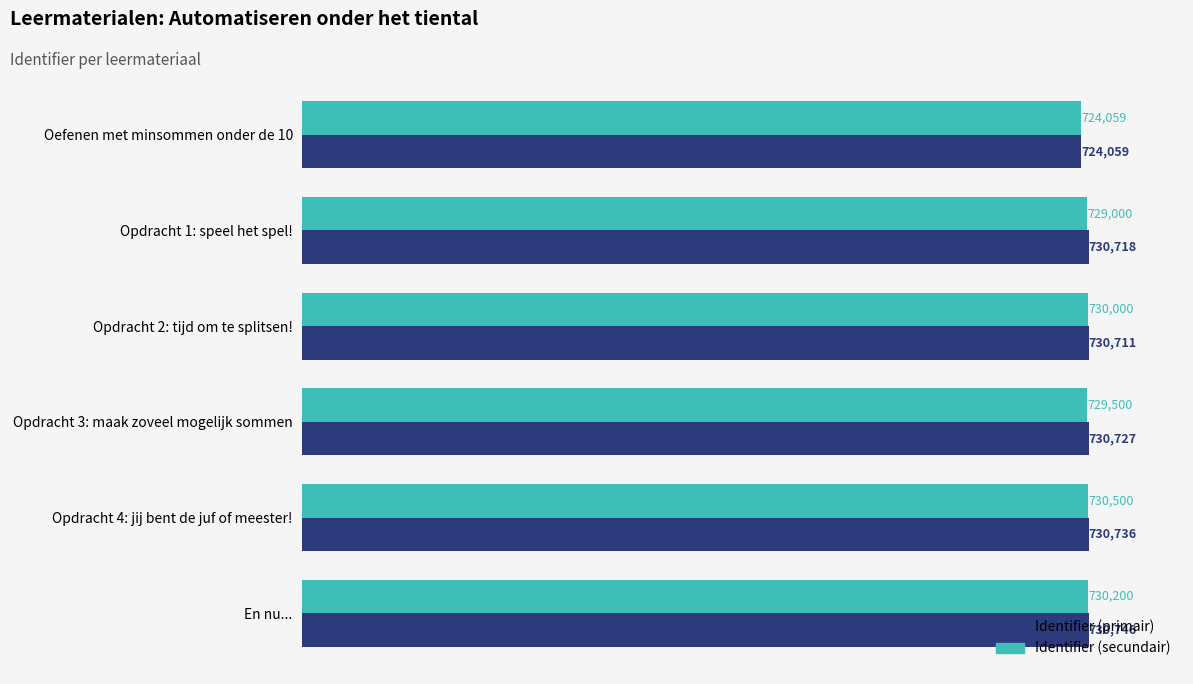

List the series in order of their overall mean, lowest first.

Identifier (secundair), Identifier (primair)